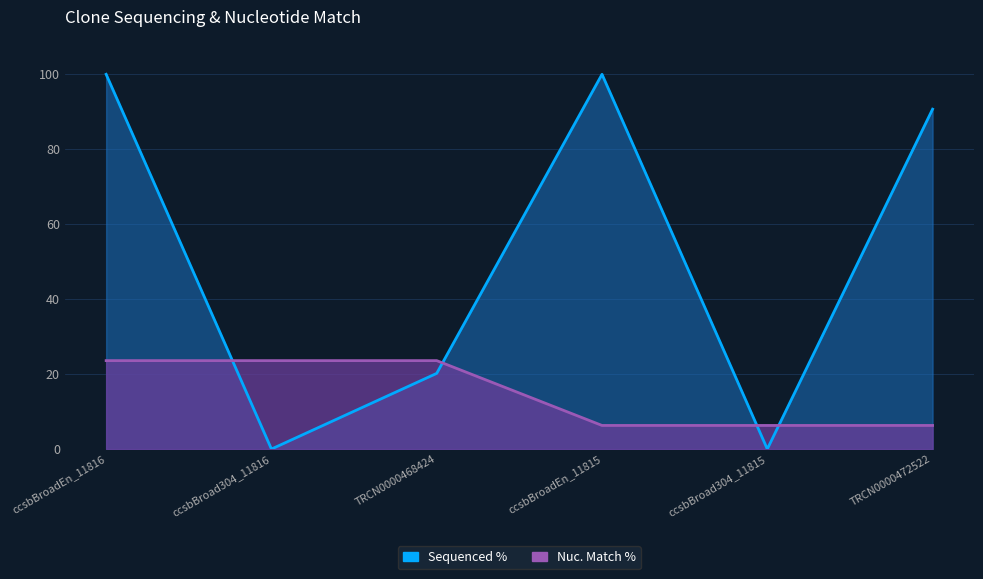

How many times do Nuc. Match % and Sequenced % cross each other?

4